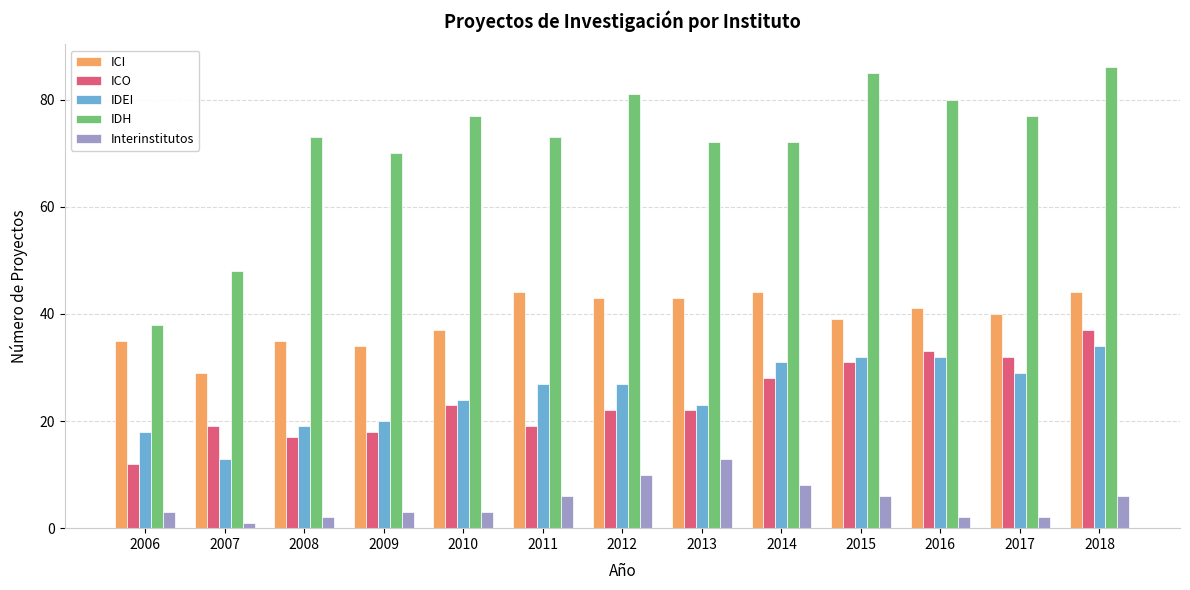

The IDH series shows 96 at 2014. True or false?

False